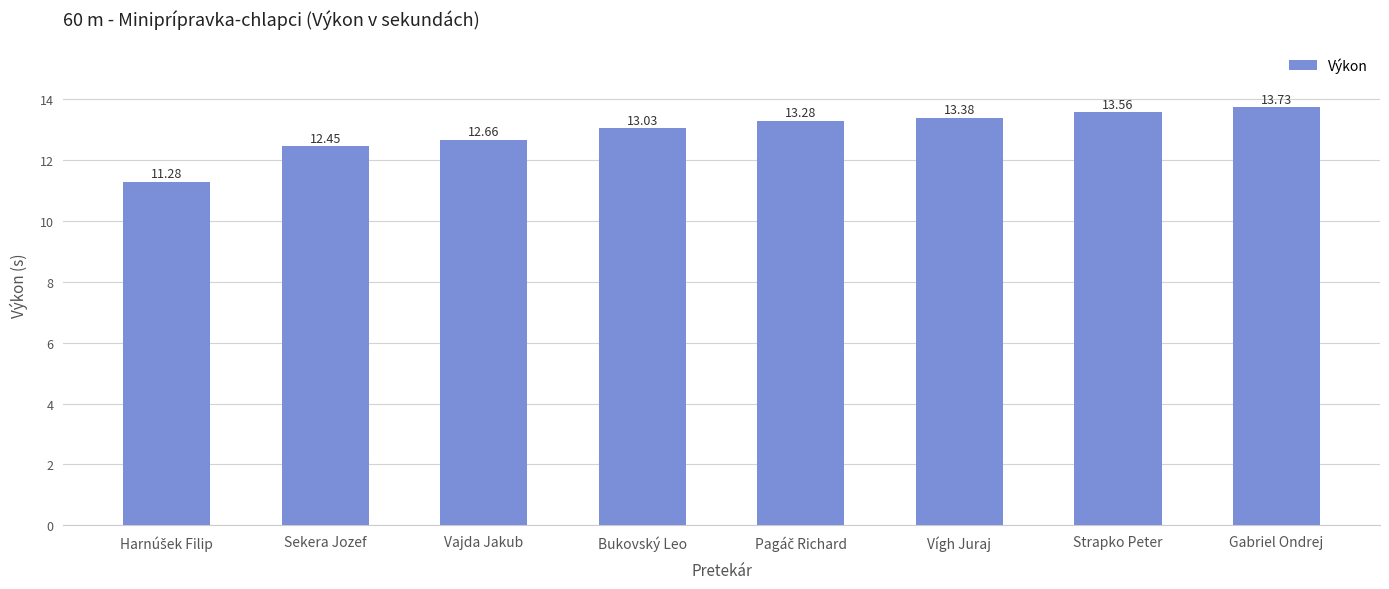

What is the value of the 1st bar from the left?

11.3